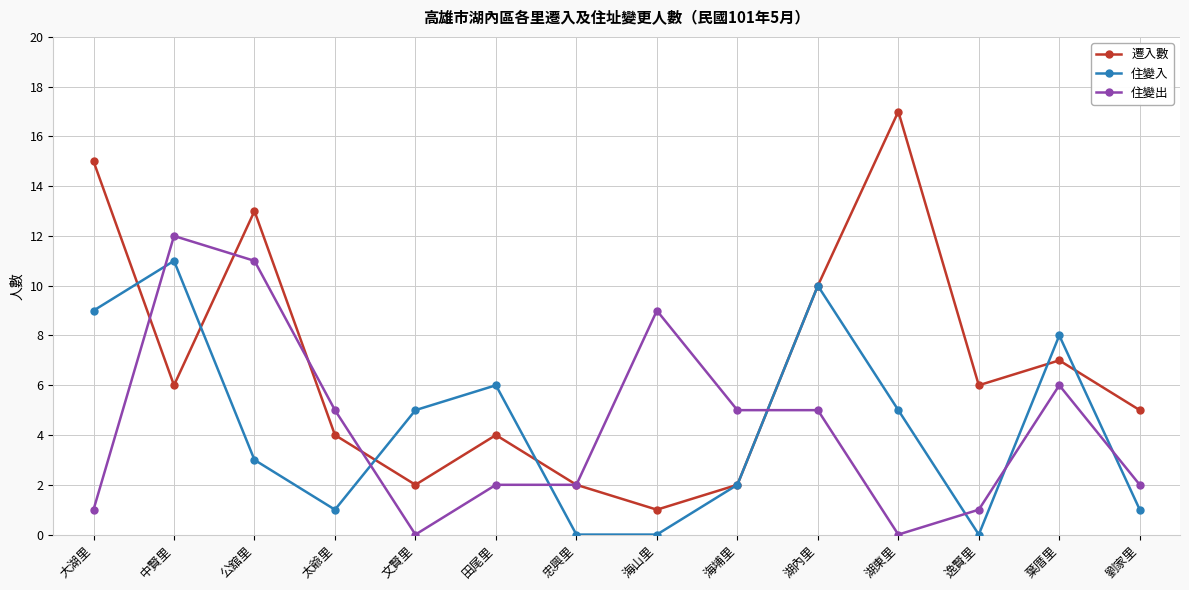

Where is 遷入數 nearest to the value 9?

湖內里